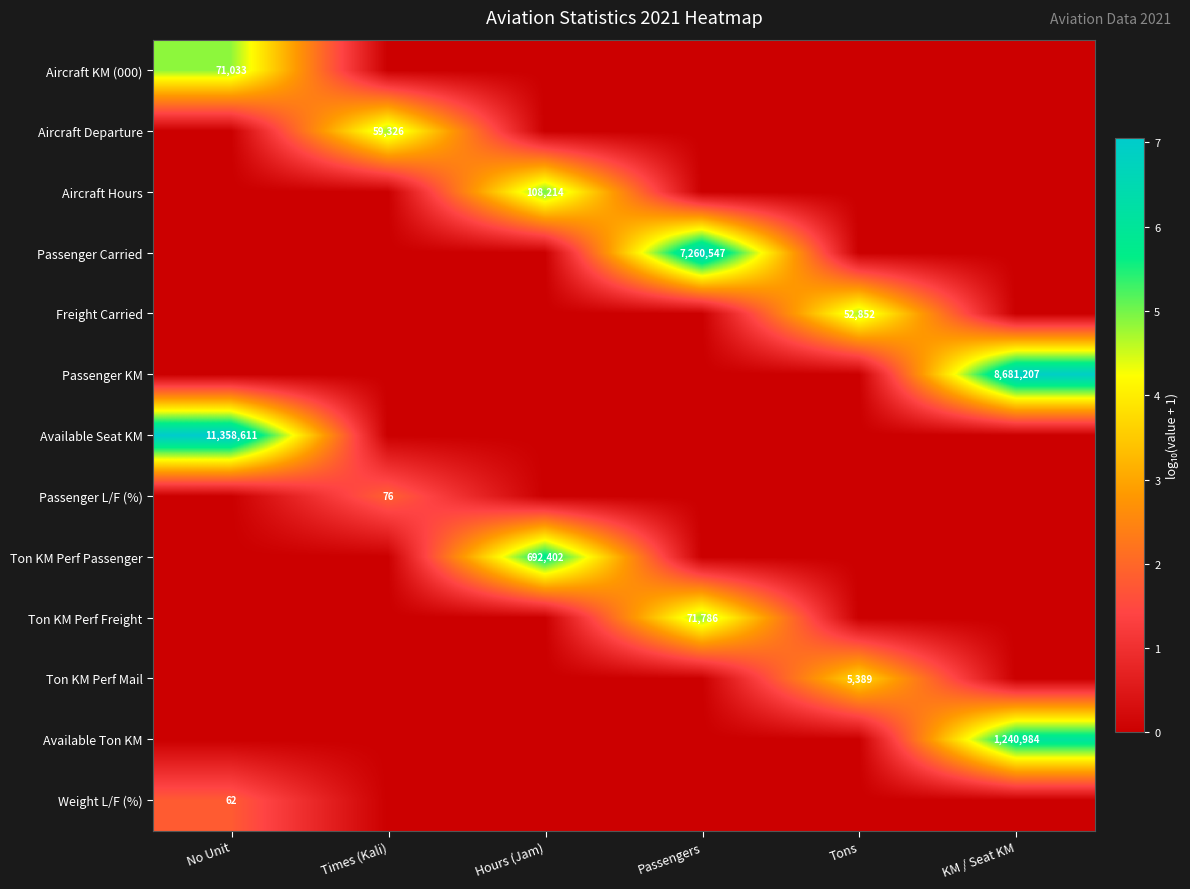

List the series in order of their peak value, lowest first.

Weight L/F (%), Passenger L/F (%), Ton KM Perf Mail, Freight Carried, Aircraft Departure, Aircraft KM (000), Ton KM Perf Freight, Aircraft Hours, Ton KM Perf Passenger, Available Ton KM, Passenger Carried, Passenger KM, Available Seat KM